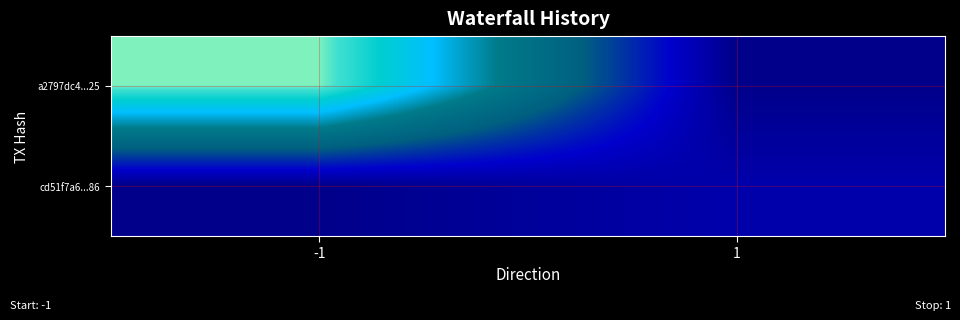

Which label corresponds to the smallest value in the chart?

1